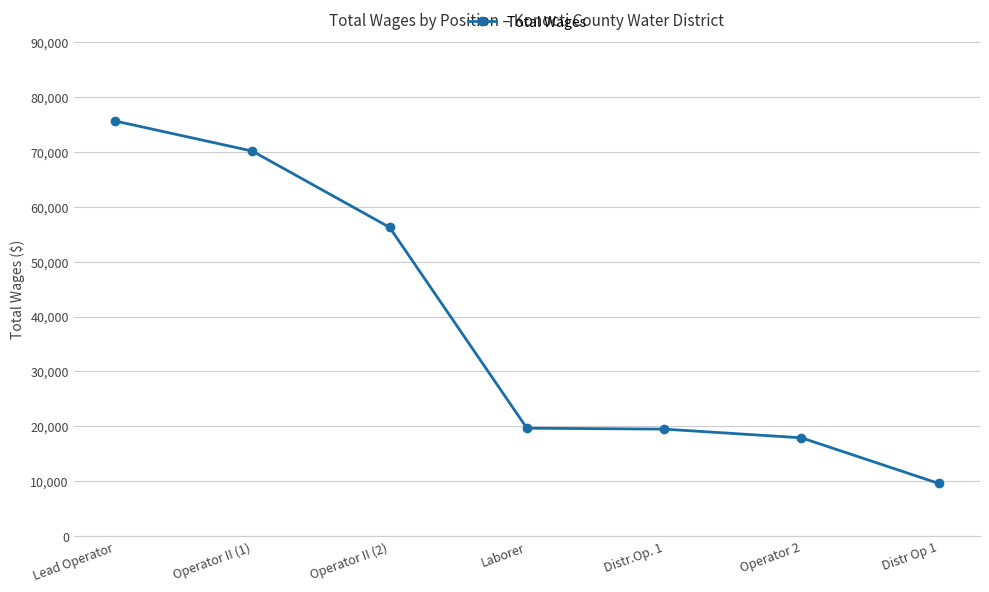

How many lines are shown in the chart?

1